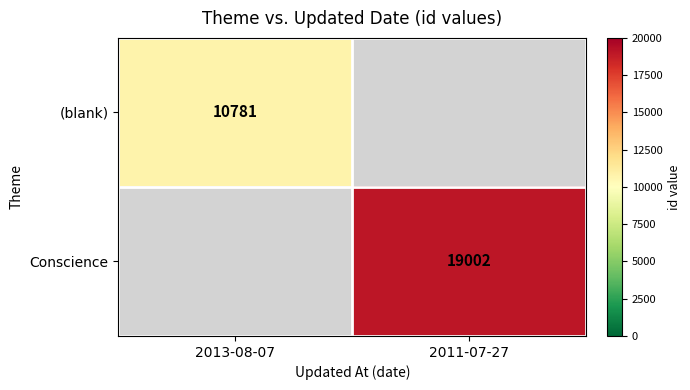

The value of (blank) at 2013-08-07 is 6197. True or false?

False